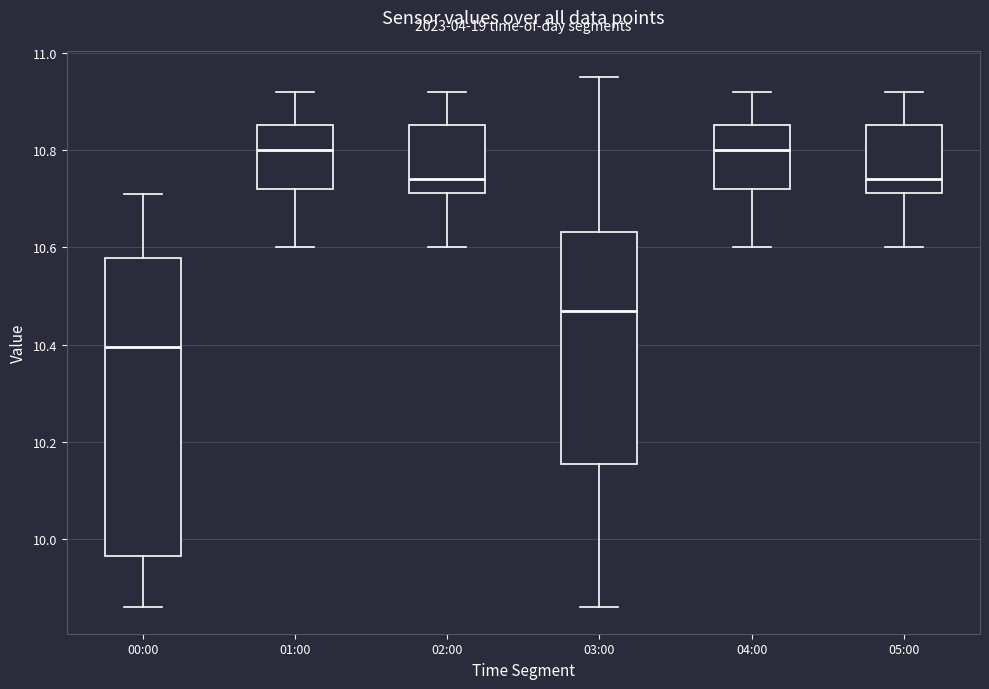

Which box is the tallest, from its lower edge to its upper edge?

00:00